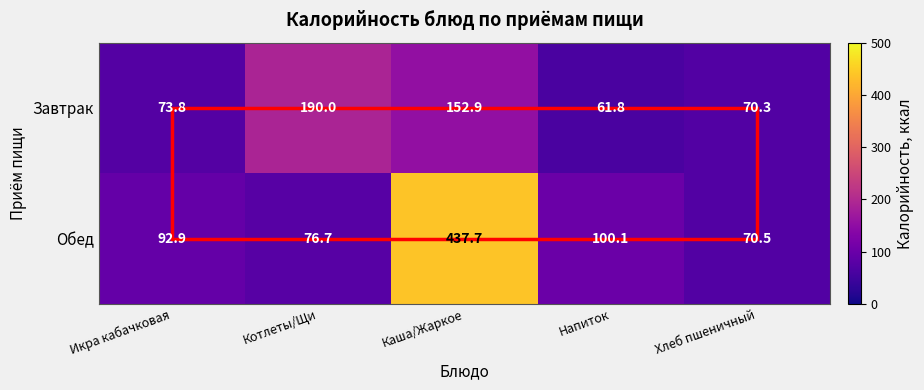

Is the value of Завтрак at Икра кабачковая greater than the value of Обед at Напиток?

No